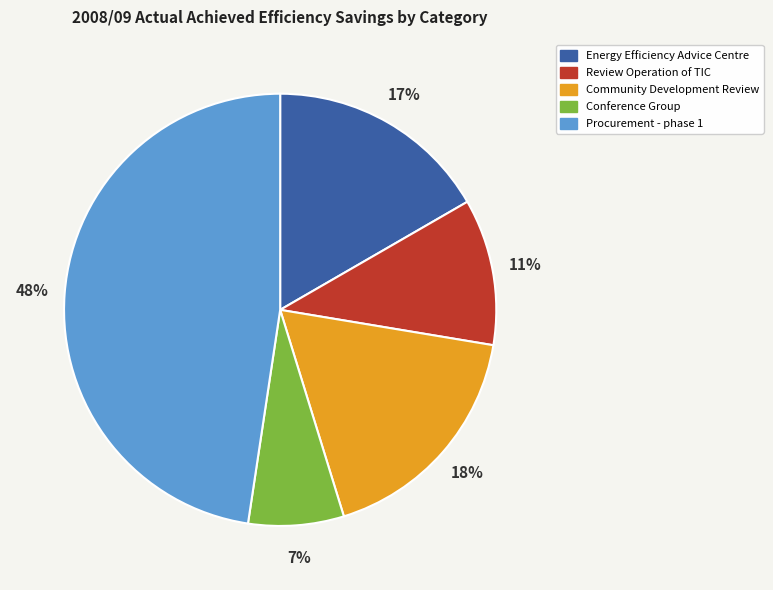

Between Procurement - phase 1 and Community Development Review, which is larger?

Procurement - phase 1